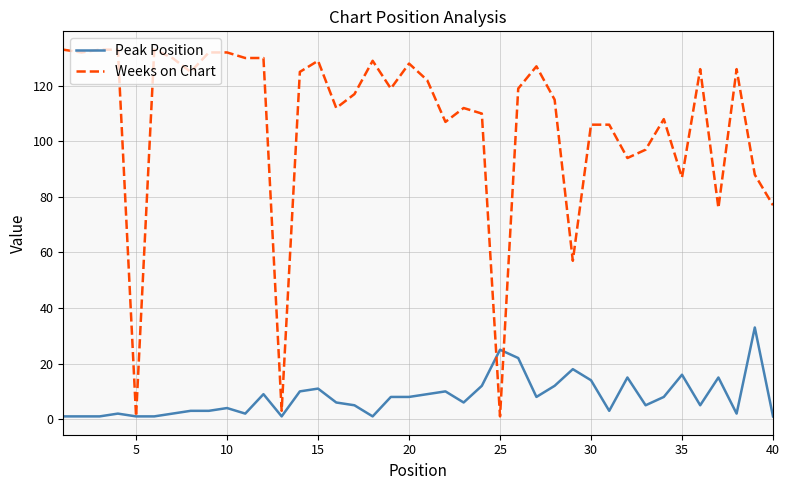

What is the greatest value displayed?

133